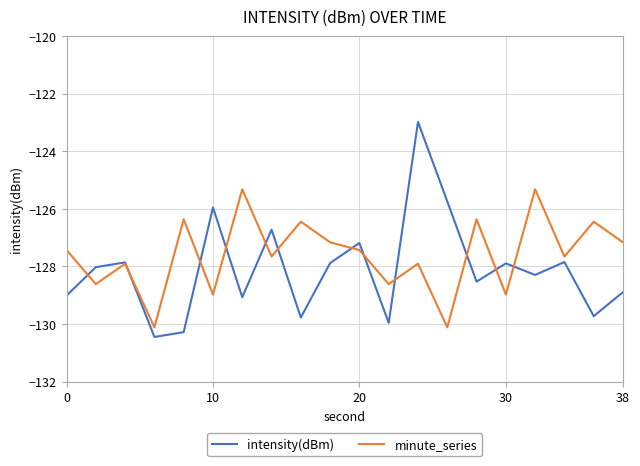

List the series in order of their peak value, highest first.

intensity(dBm), minute_series